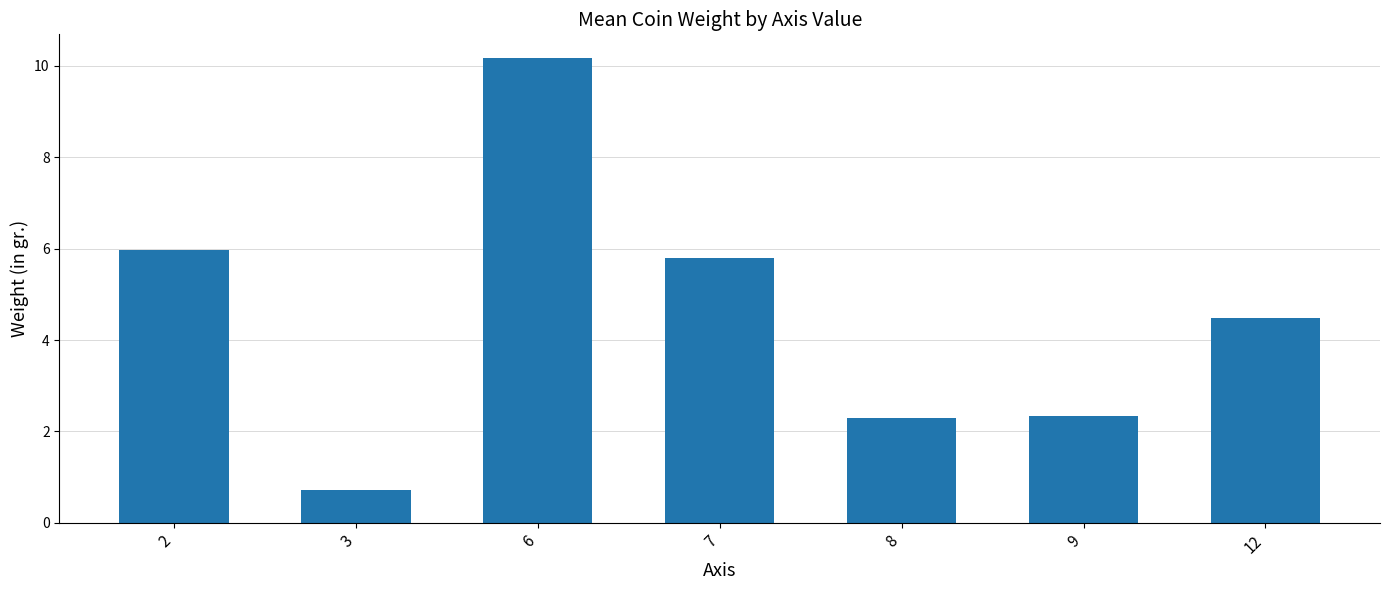

Is it true that the value at 7 is 1.8?

False